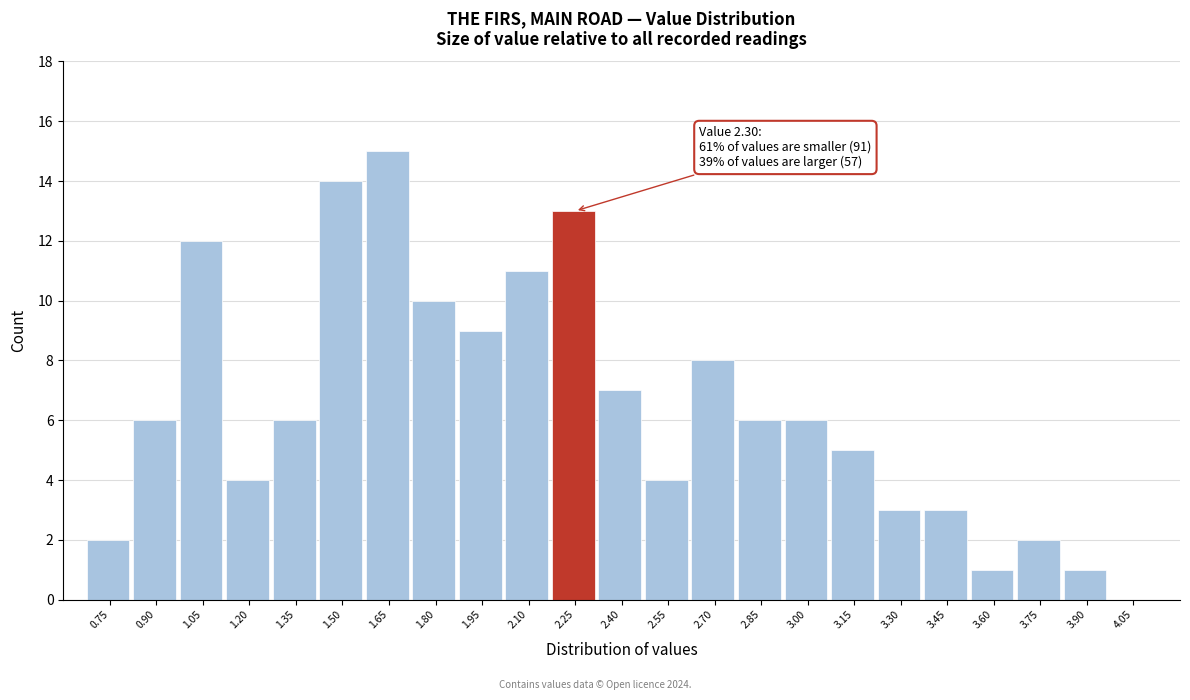

Reading left to right, list all the values displayed in this chart.

0.75=2	0.90=6	1.05=12	1.20=4	1.35=6	1.50=14	1.65=15	1.80=10	1.95=9	2.10=11	2.25=13	2.40=7	2.55=4	2.70=8	2.85=6	3.00=6	3.15=5	3.30=3	3.45=3	3.60=1	3.75=2	3.90=1	4.05=0